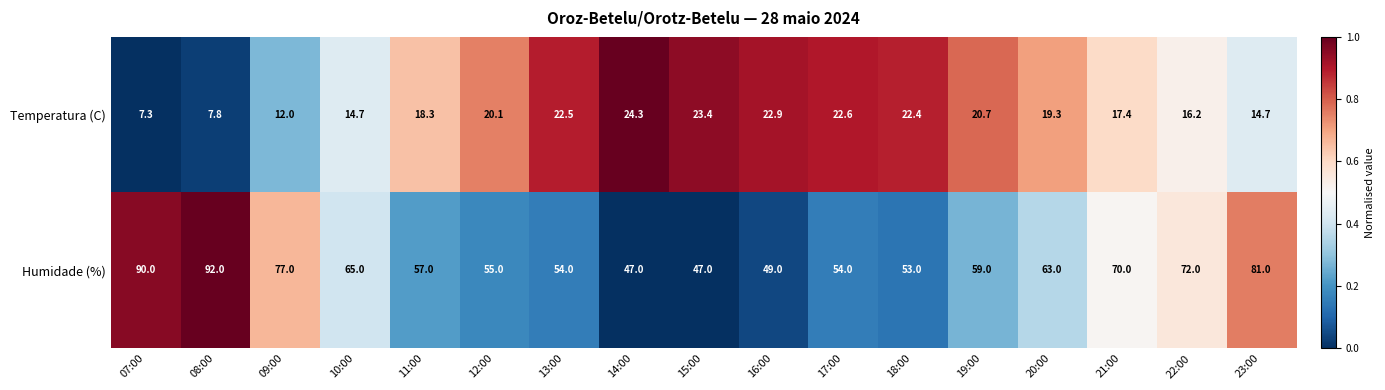

Rank the series by their maximum value, from lowest to highest.

Temperatura (C), Humidade (%)